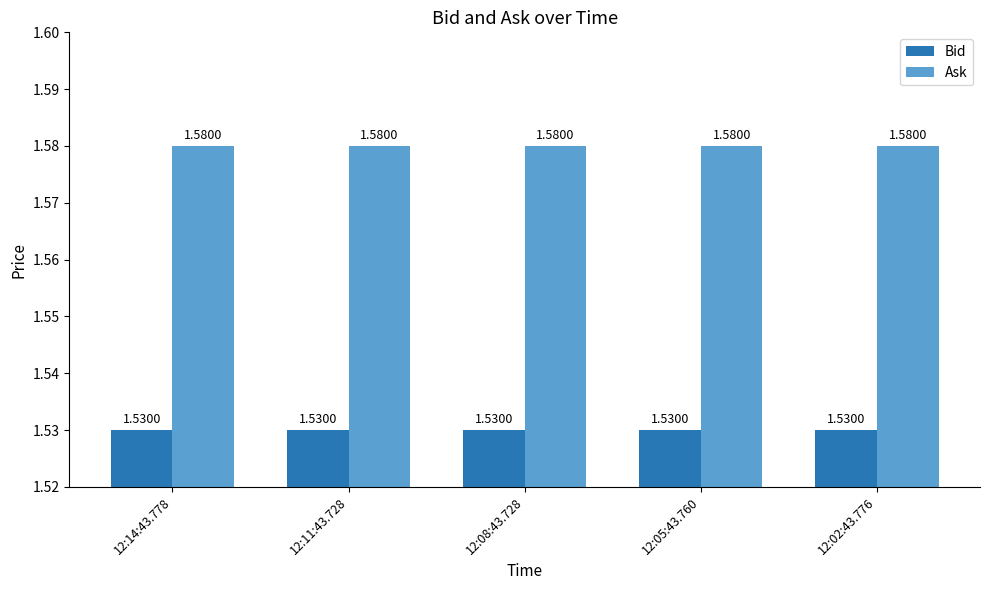

At how many categories does at least one series exceed 1?

5